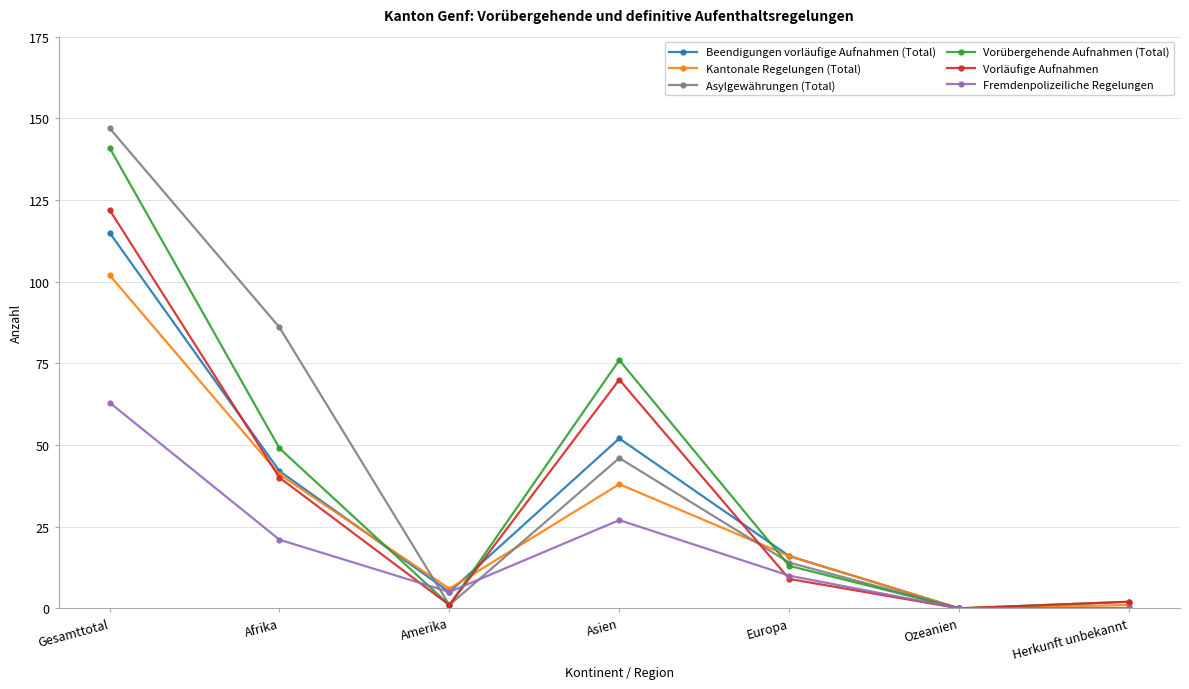

Read the Beendigungen vorläufige Aufnahmen (Total) value at Europa.

16